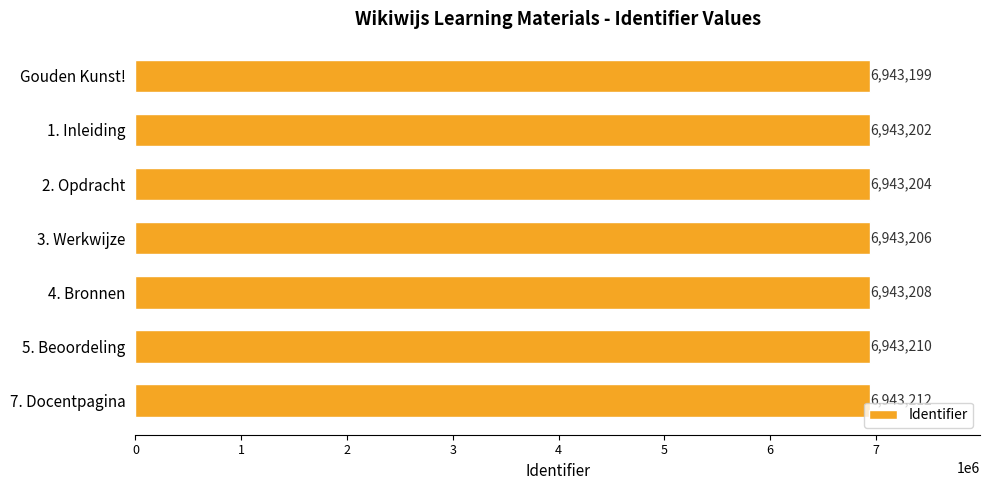

What is the value of the 1st bar from the top?

6943199